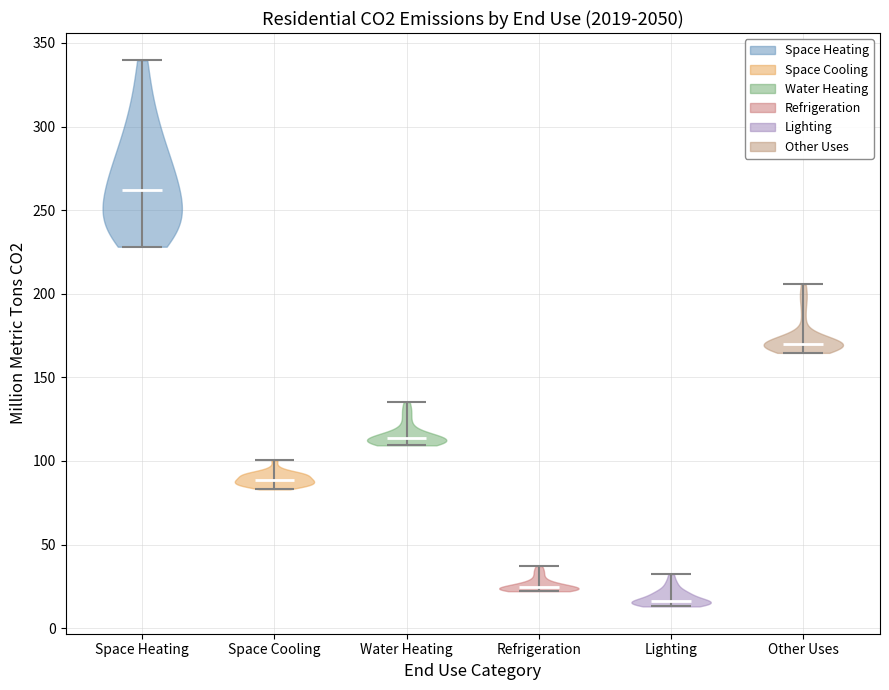

Reading left to right, read every violin against the y-axis: where its median line is, and the lowest and highest points it reaches. The values are not printed on the chart, so give them approximately, as read against the axis.

Space Heating: median line 260, lowest point 230, highest point 340
Space Cooling: median line 90, lowest point 85, highest point 100
Water Heating: median line 115, lowest point 110, highest point 135
Refrigeration: median line 25, lowest point 20, highest point 35
Lighting: median line 15, lowest point 15, highest point 30
Other Uses: median line 170, lowest point 165, highest point 205